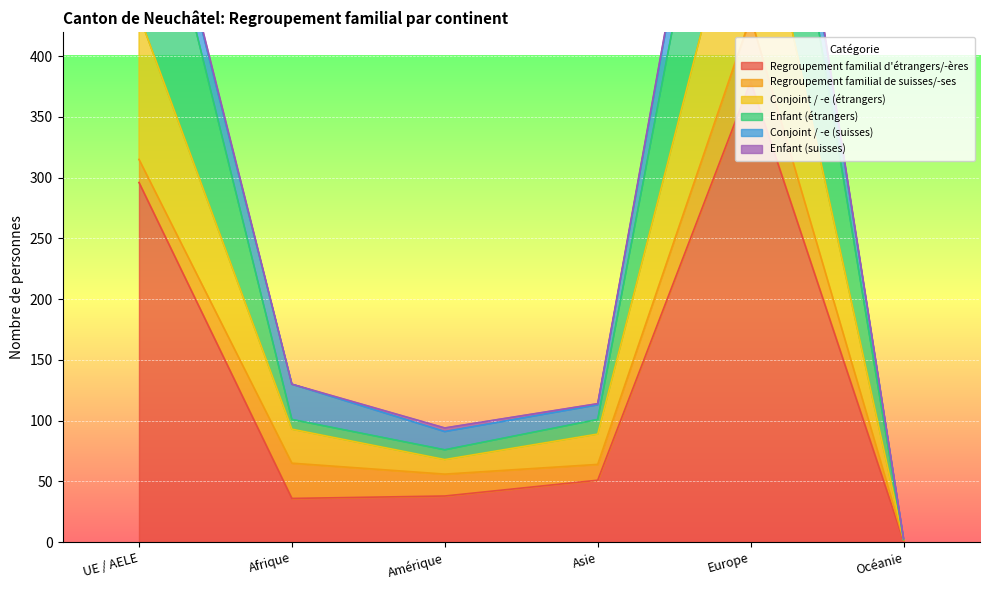

At which category does Regroupement familial d'étrangers/-ères reach its first local valley?

Afrique